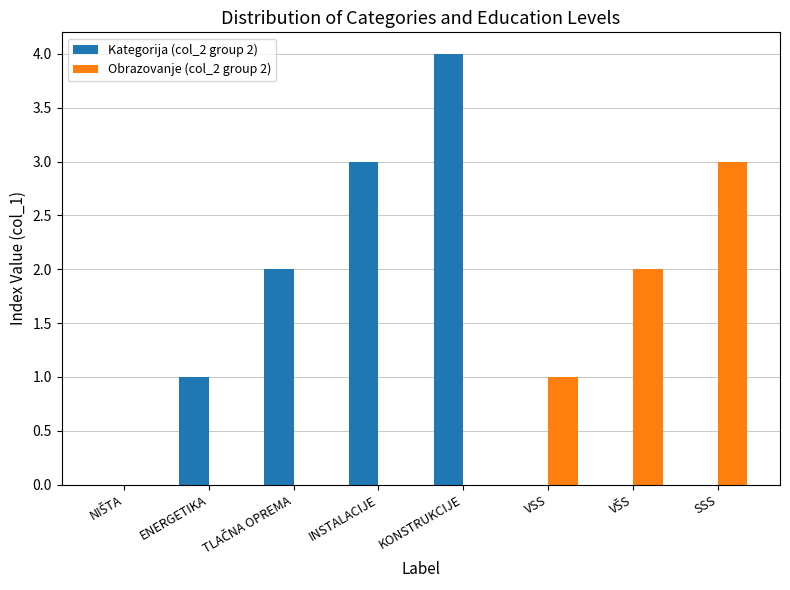

How many groups of bars are there?

8